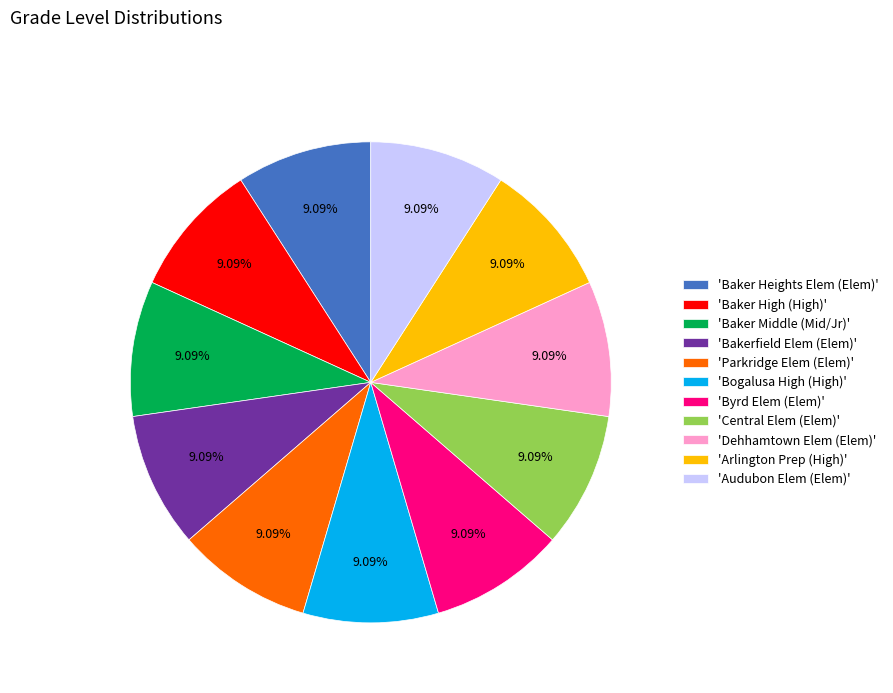

Is there a majority slice in this chart?

No